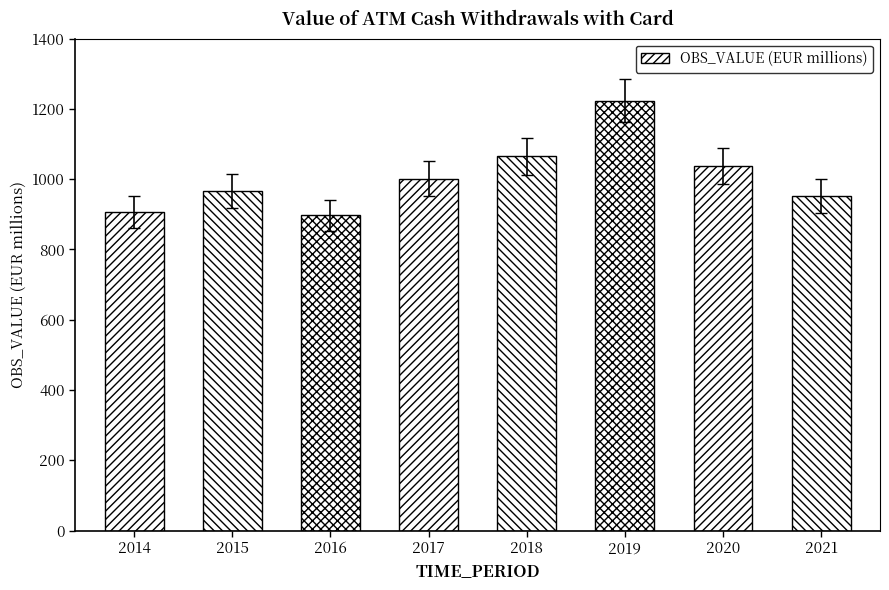

At which category does the chart reach its peak across all series?

2019